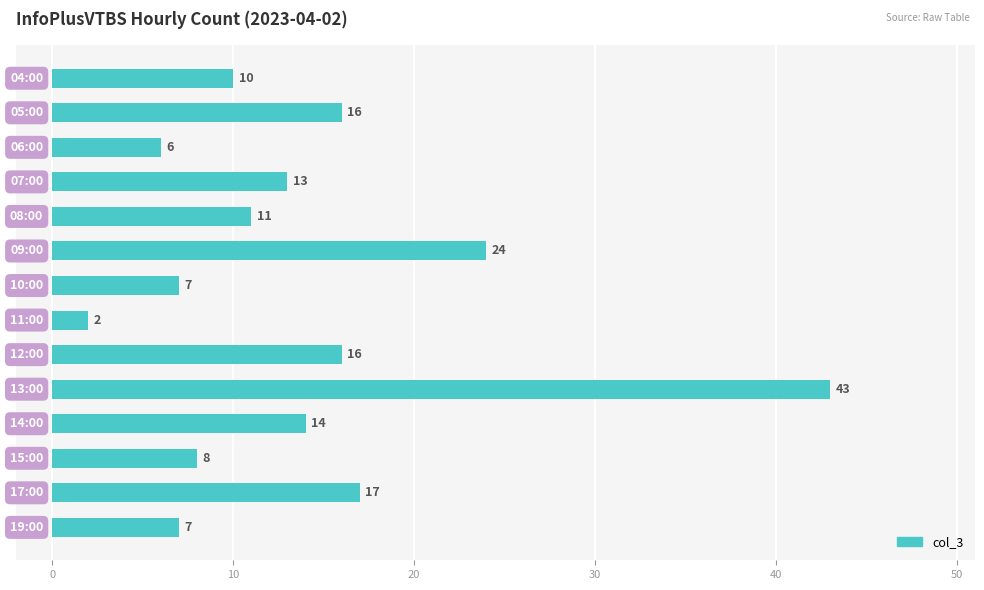

What is the average value?

14